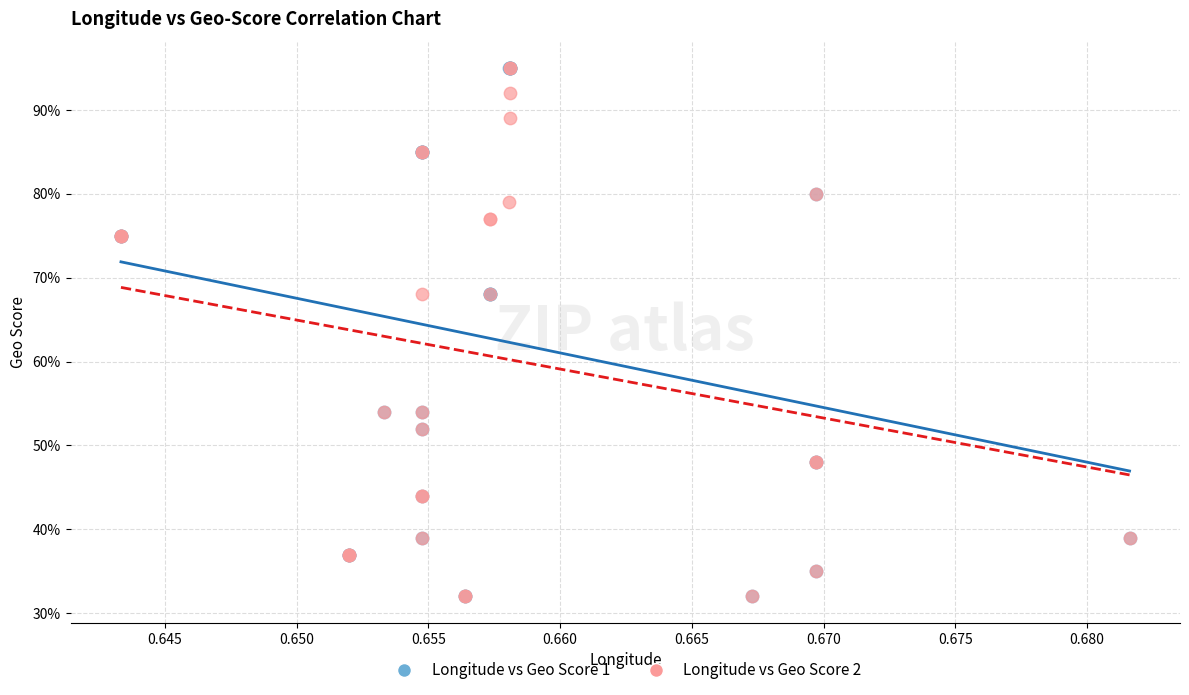

What are all the series names shown in the legend?

Longitude vs Geo Score 1, Longitude vs Geo Score 2